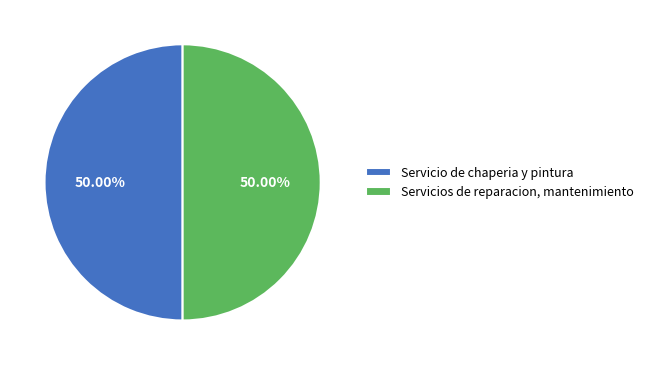

What percentage is the Servicio de chaperia y pintura slice, to the nearest percent?

50%